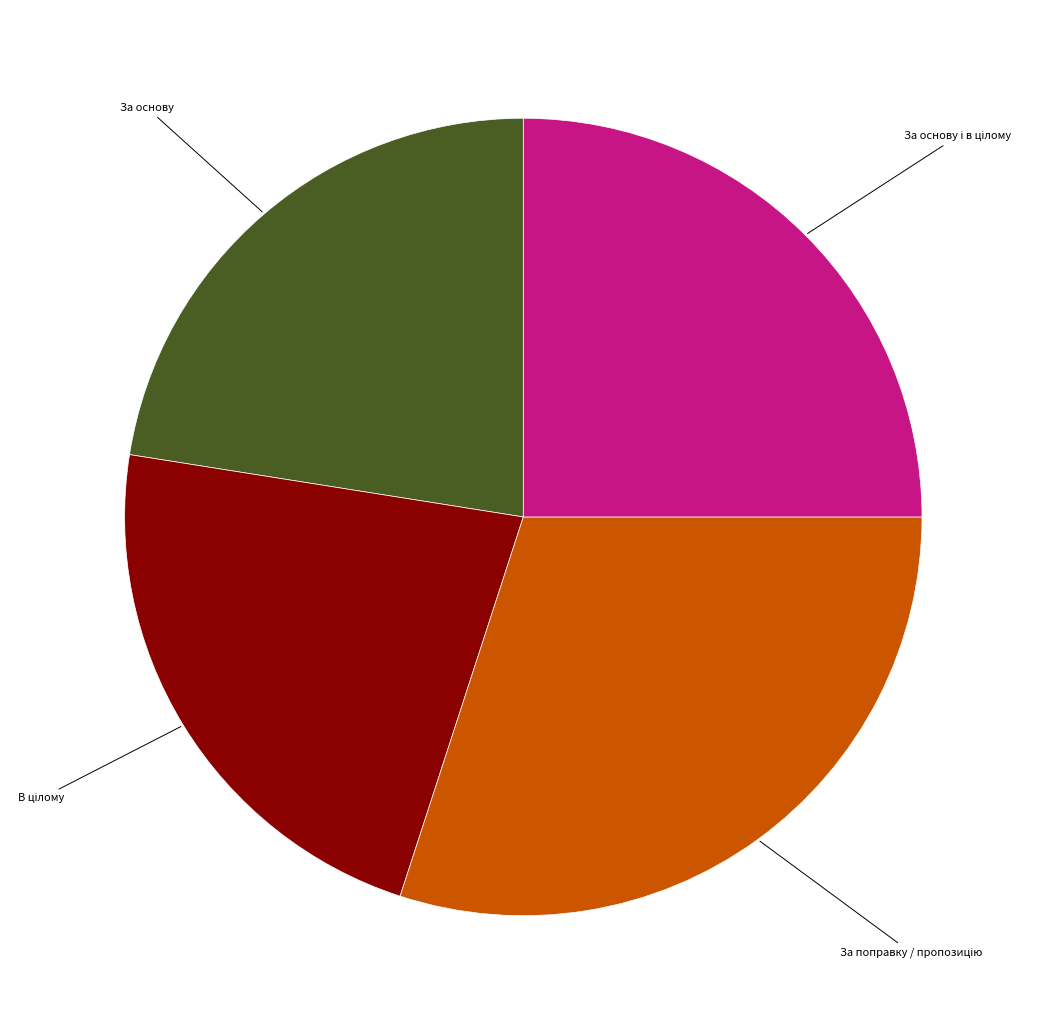

True or false: За основу accounts for 22% of the total.

True